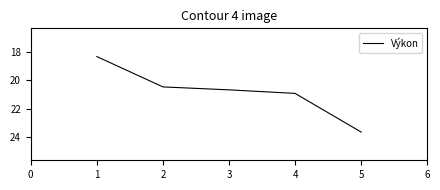

Reading left to right, list all the values displayed in this chart.

18.3	20.5	20.7	20.9	23.7